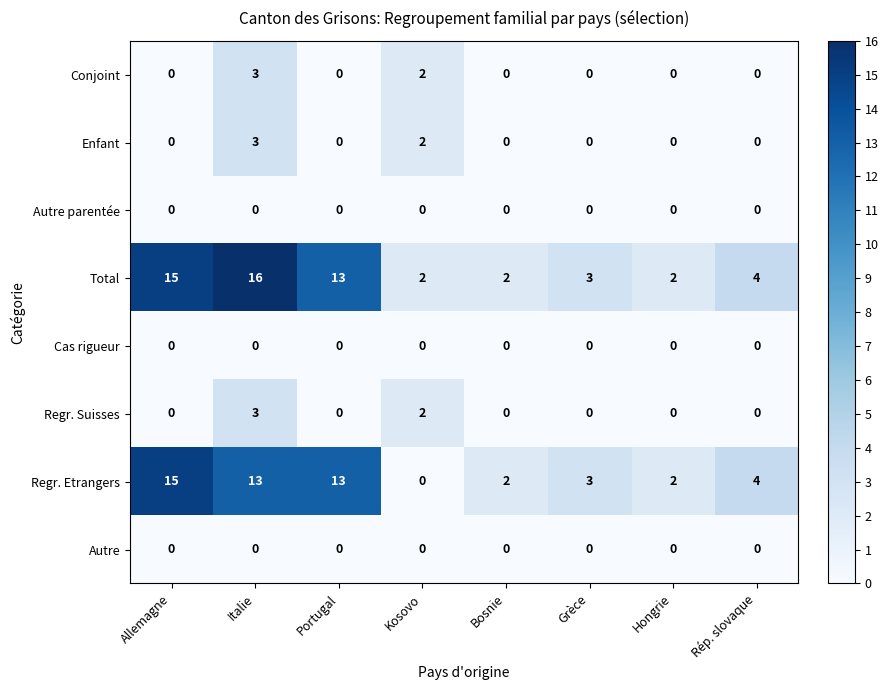

At which label is Regr. Etrangers closest to 7?

Rép. slovaque